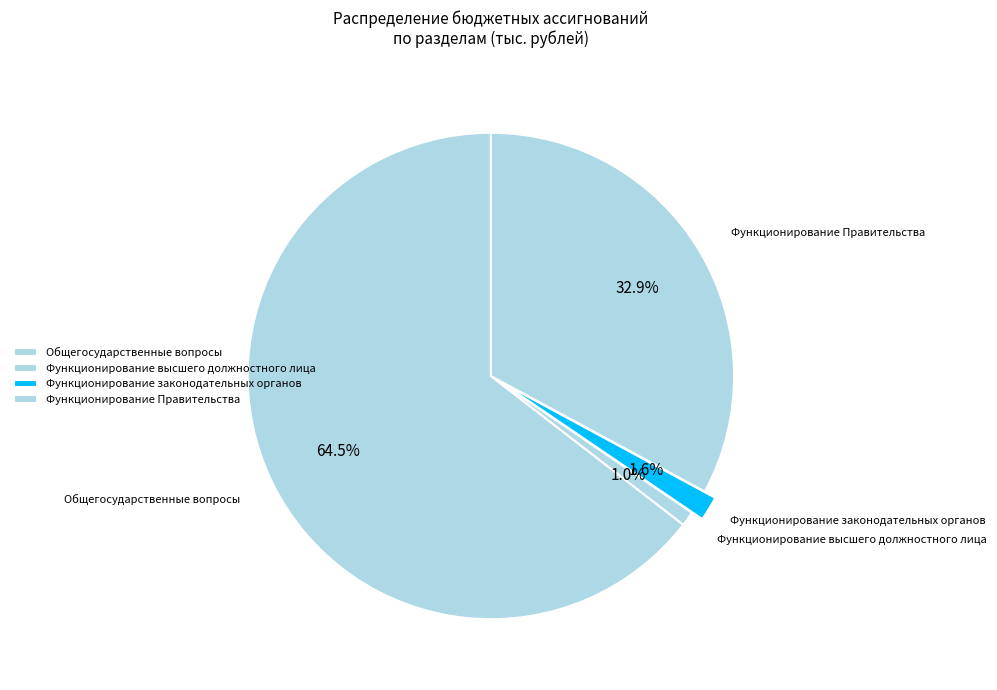

Do Функционирование Правительства and Функционирование высшего должностного лица together represent more than half of the pie?

No